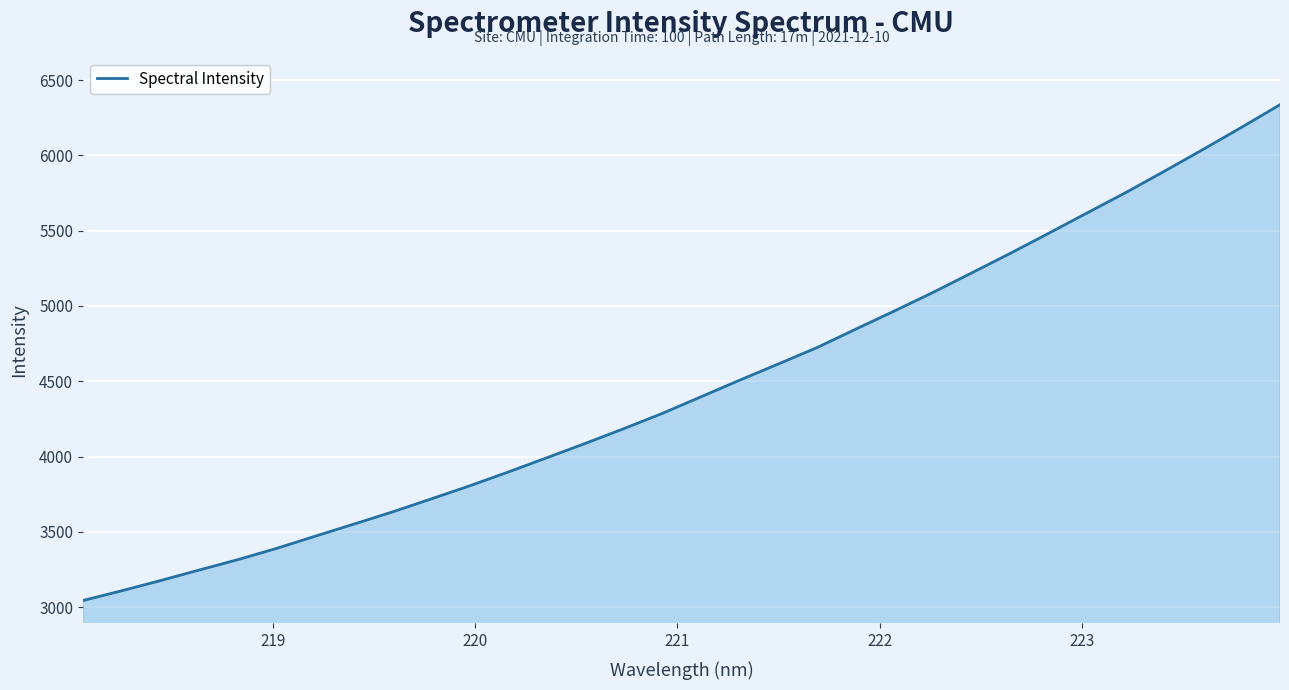

How many lines are shown in the chart?

1